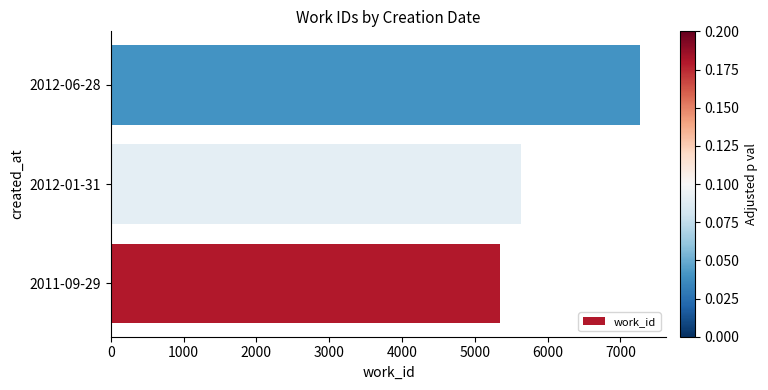

What is the average value?

6085